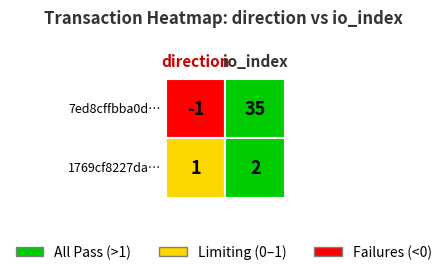

What is the spread (max minus min) of values at 1?

33